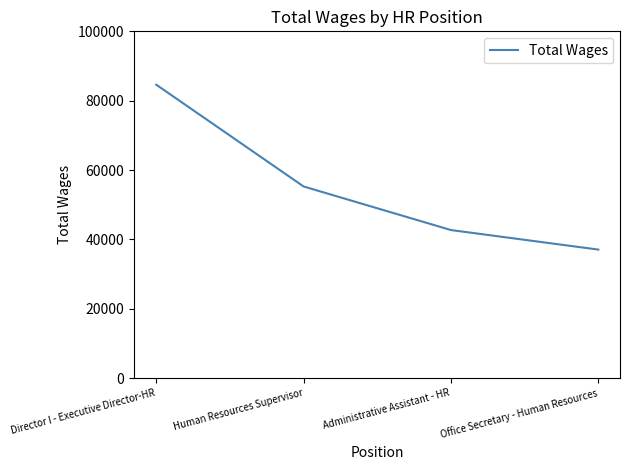

What is the sum of the values at Director I - Executive Director-HR and Office Secretary - Human Resources?

121695